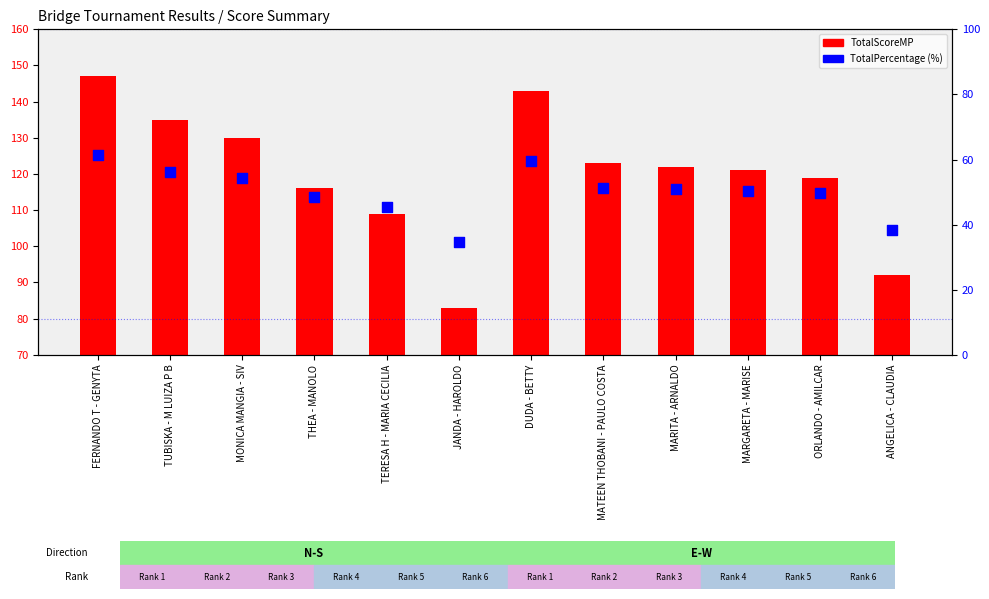

Approximately how many times larger is the value at MARITA - ARNALDO compared to ANGELICA - CLAUDIA?

1.3